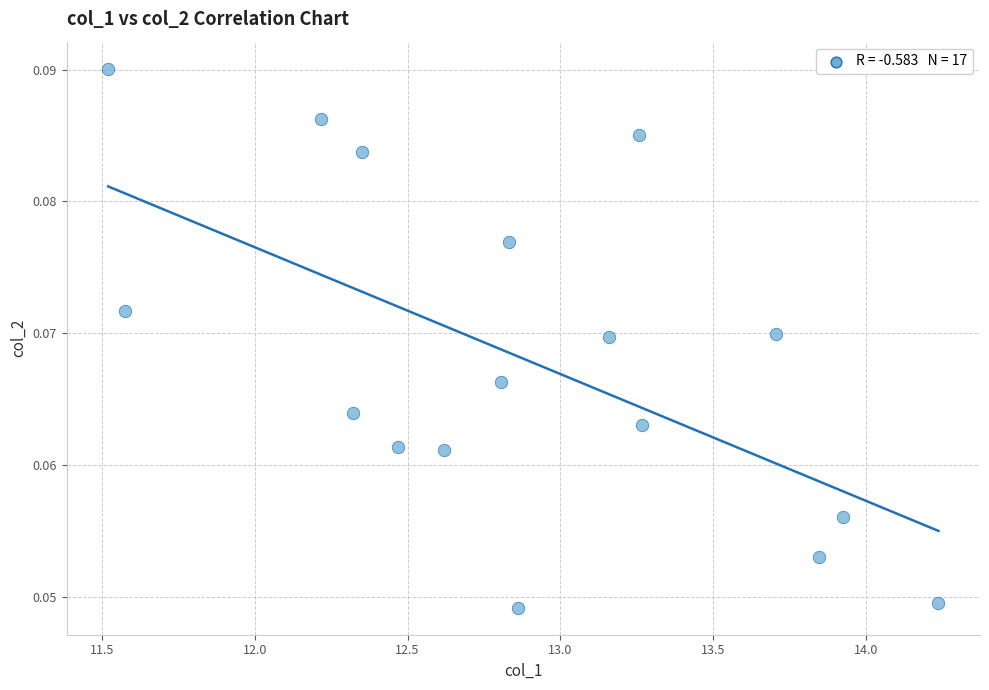

What is the range of X values (max minus min)?

2.7